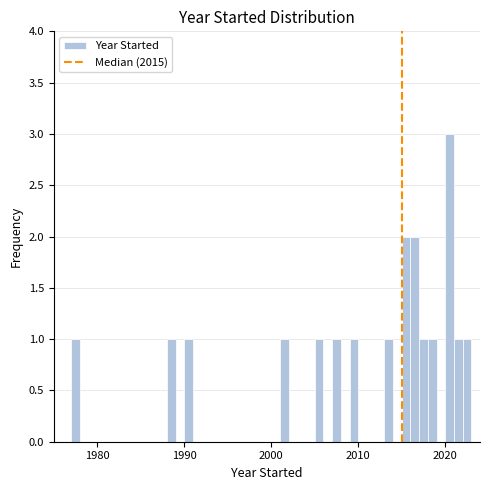

Around what value on the x-axis is the tallest bar? Give the approximate position of its centre, as read against the axis.

2021